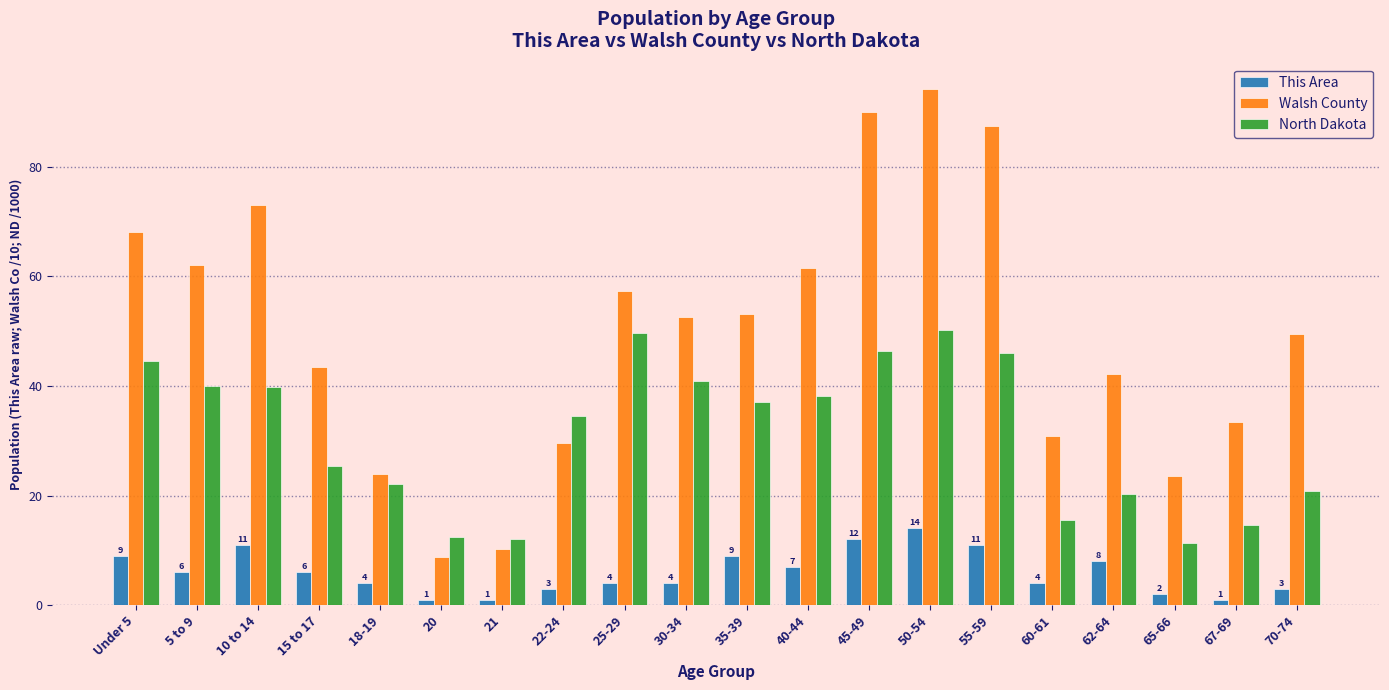

Between 22-24 and 55-59, which series saw the biggest shift?

Walsh County